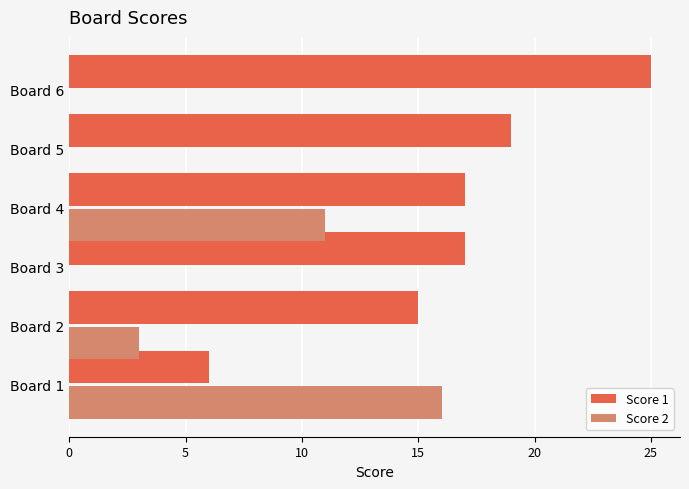

Which series changed the most between Board 2 and Board 4?

Score 2